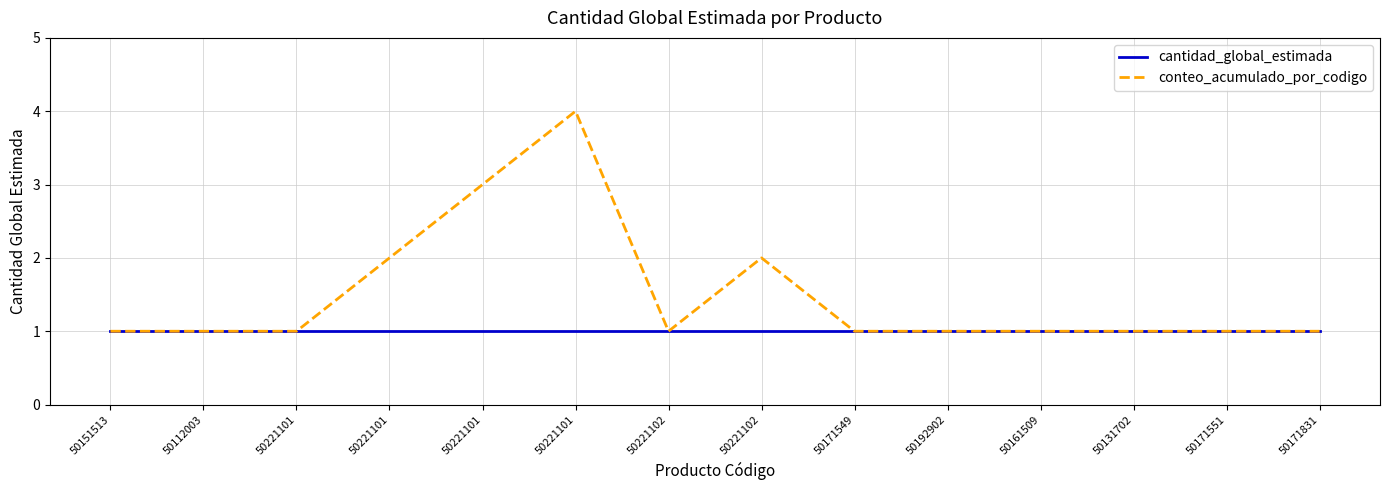

Does the chart display data point markers on the line(s)?

No